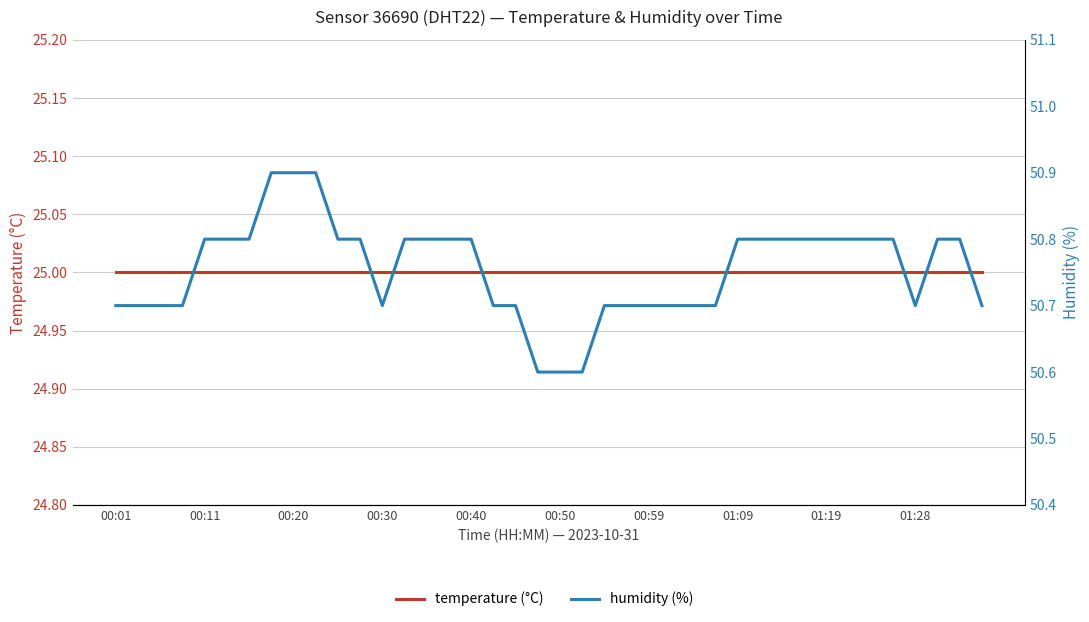

True or false: temperature (°C) and humidity (%) cross at least once.

False